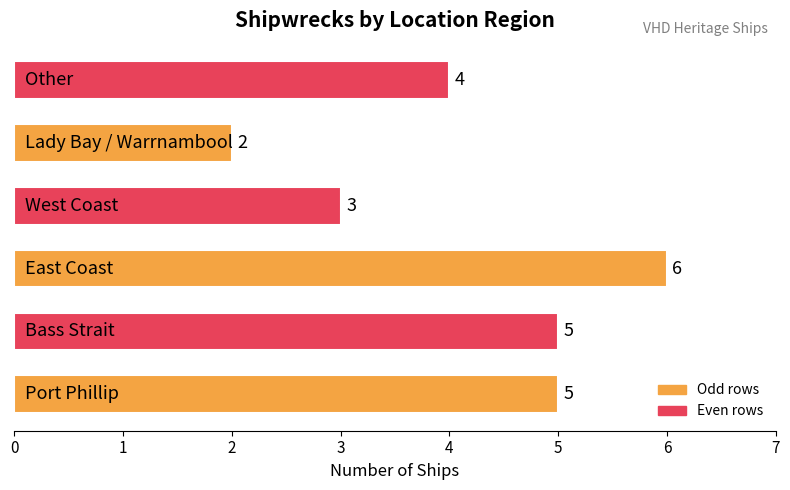

What is the maximum value shown in the chart?

6